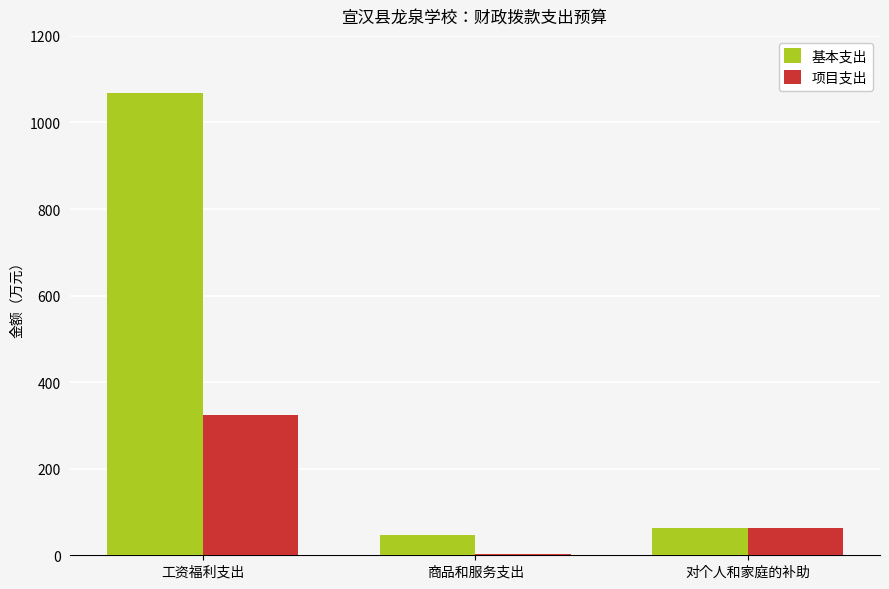

At which category does the chart reach its peak across all series?

工资福利支出